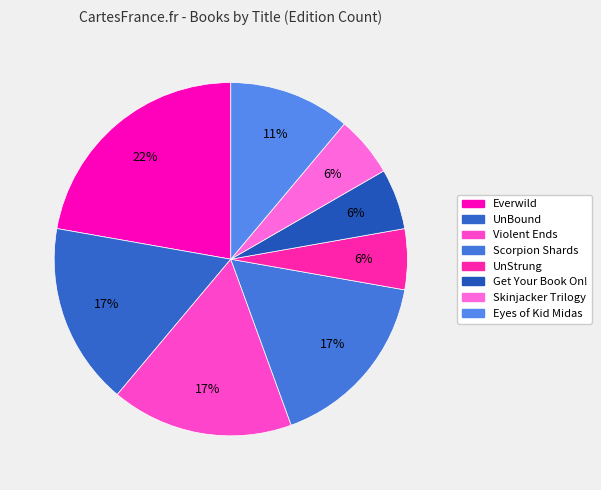

Which category has the smallest portion of the pie?

UnStrung